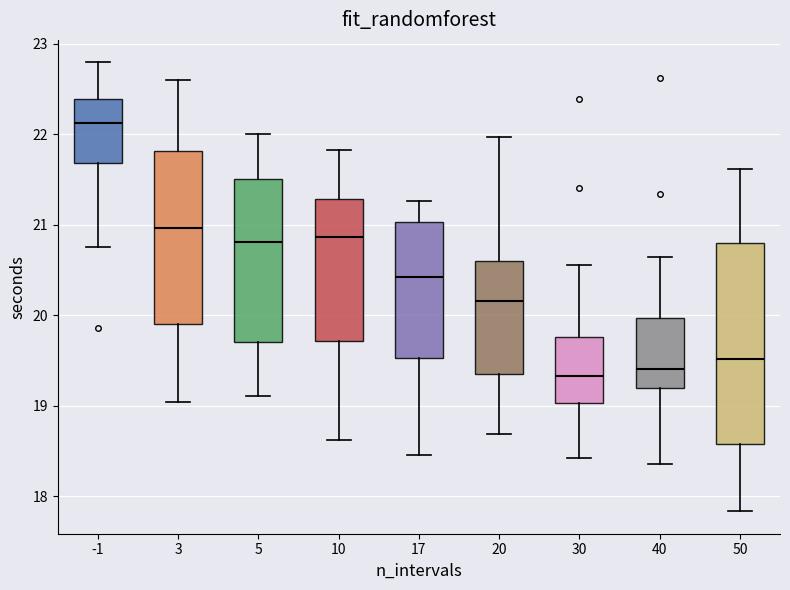

Which box is the tallest, from its lower edge to its upper edge?

50